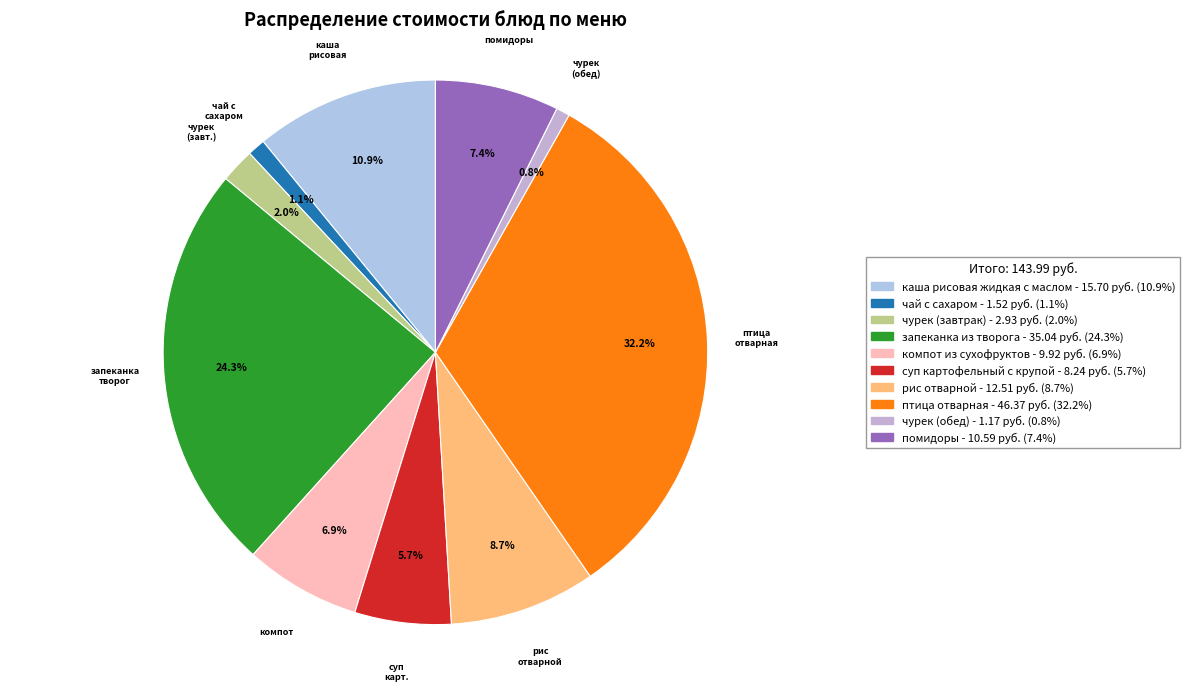

Which has a higher value, рис отварной or помидоры?

рис отварной